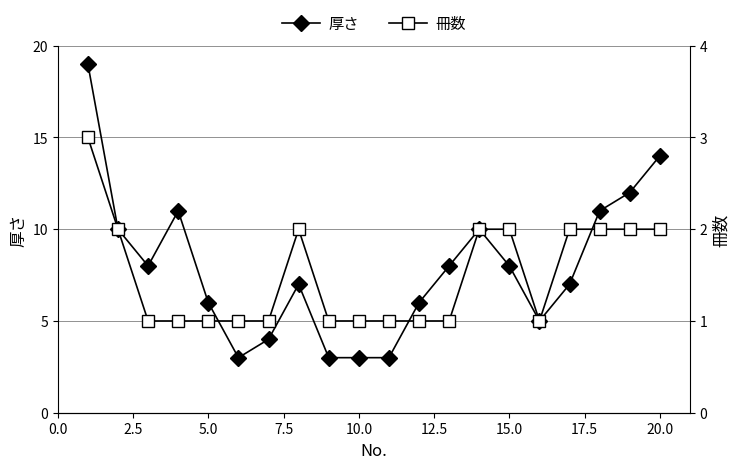

True or false: 冊数 and 厚さ cross at least once.

False